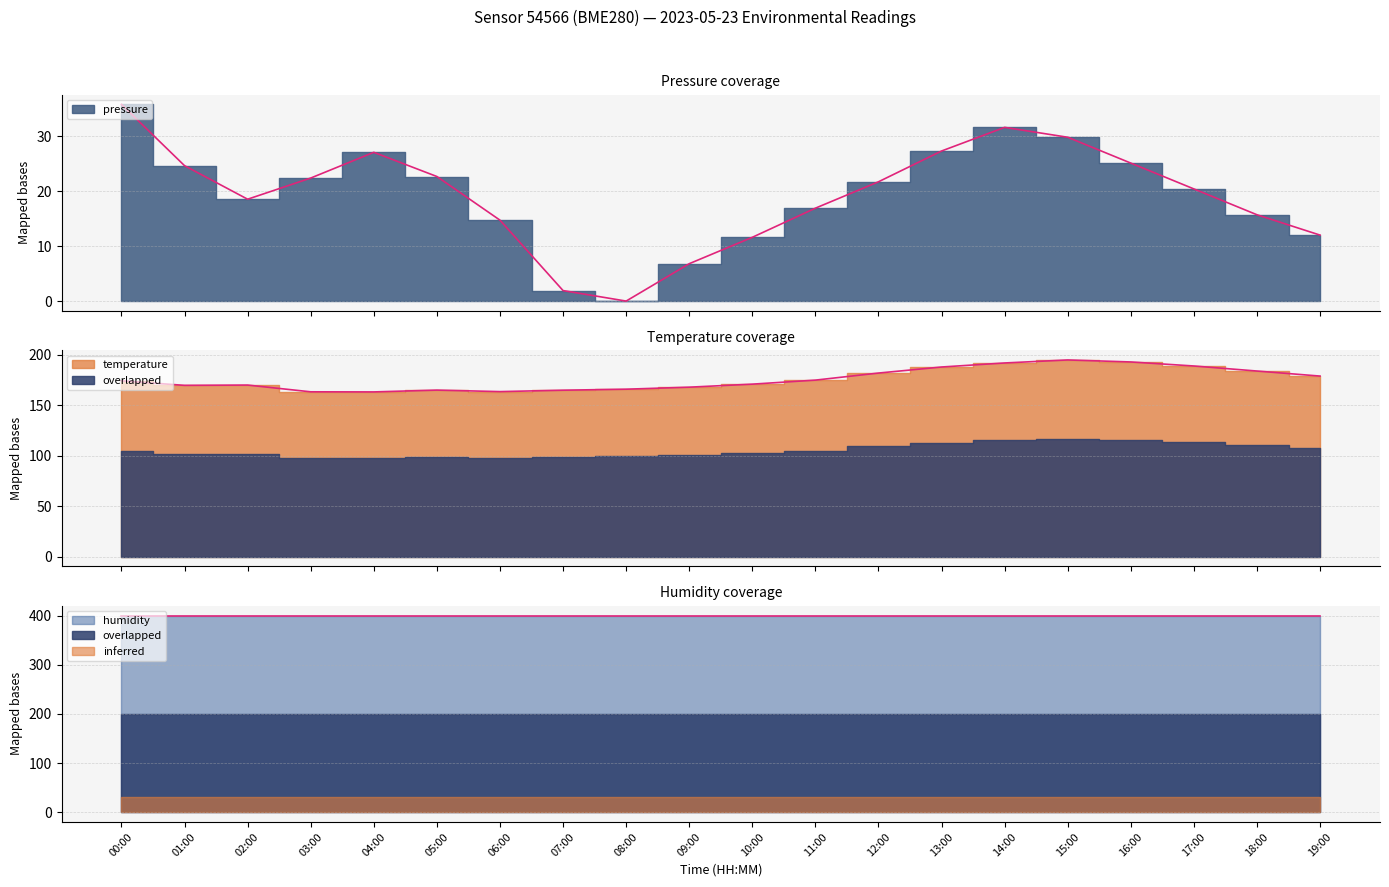

Where is pressure nearest to the value 17?

11:00